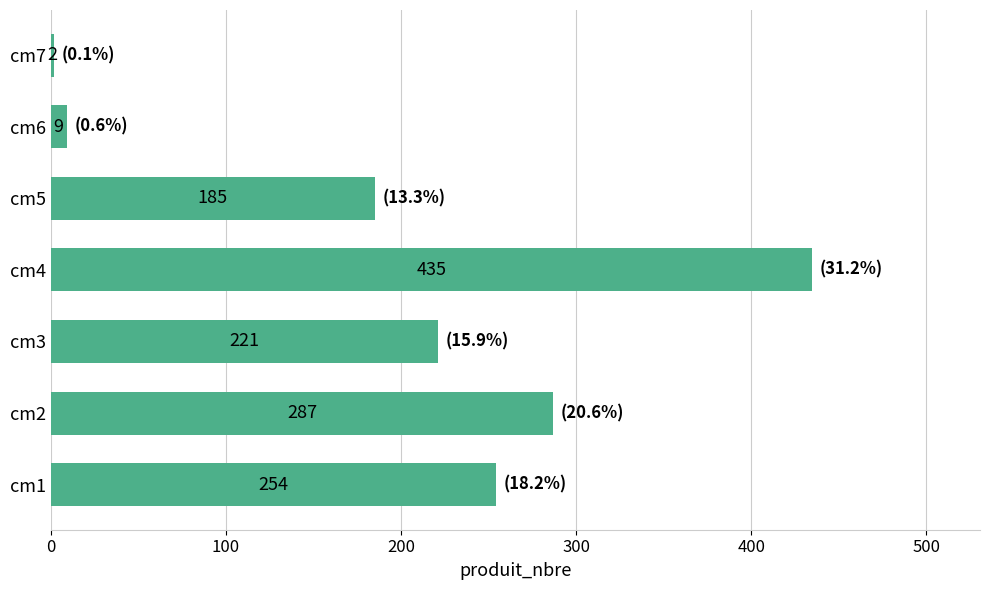

Rank the categories by value from highest to lowest.

cm4, cm2, cm1, cm3, cm5, cm6, cm7